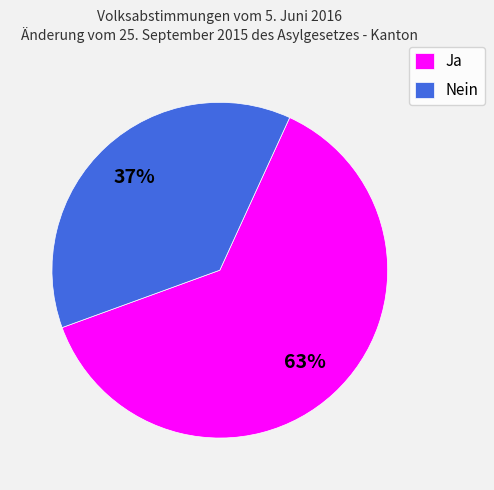

To the nearest percent, what is the combined percentage of Ja and Nein?

100%